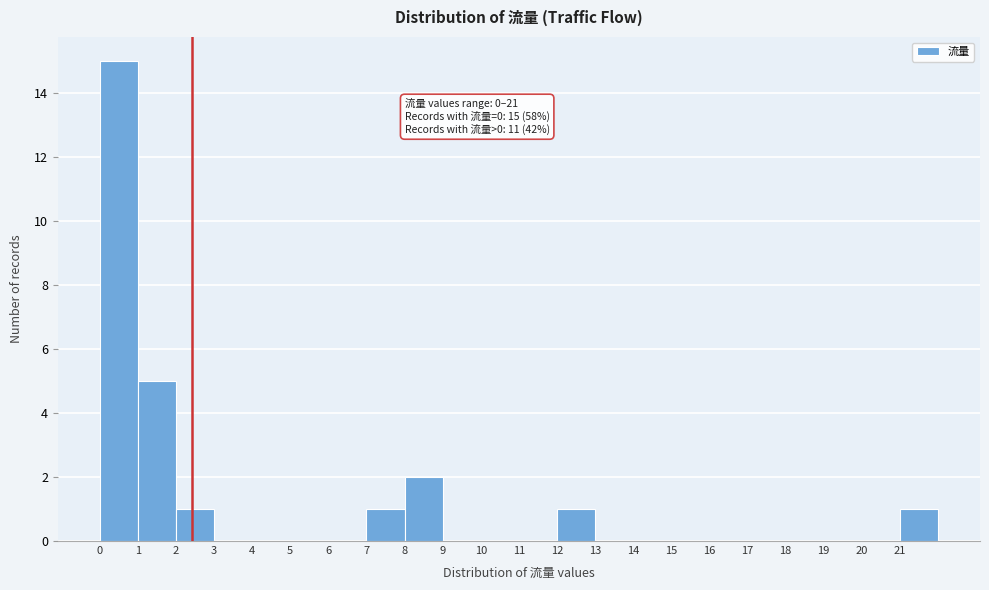

Over which range of the x-axis is the bar tallest?

0 to 1